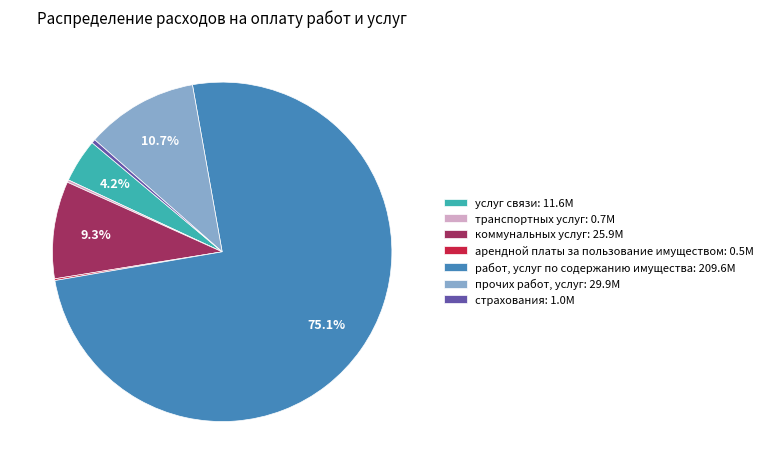

Is the sum of прочих работ, услуг: 29.9M and коммунальных услуг: 25.9M greater than half?

No